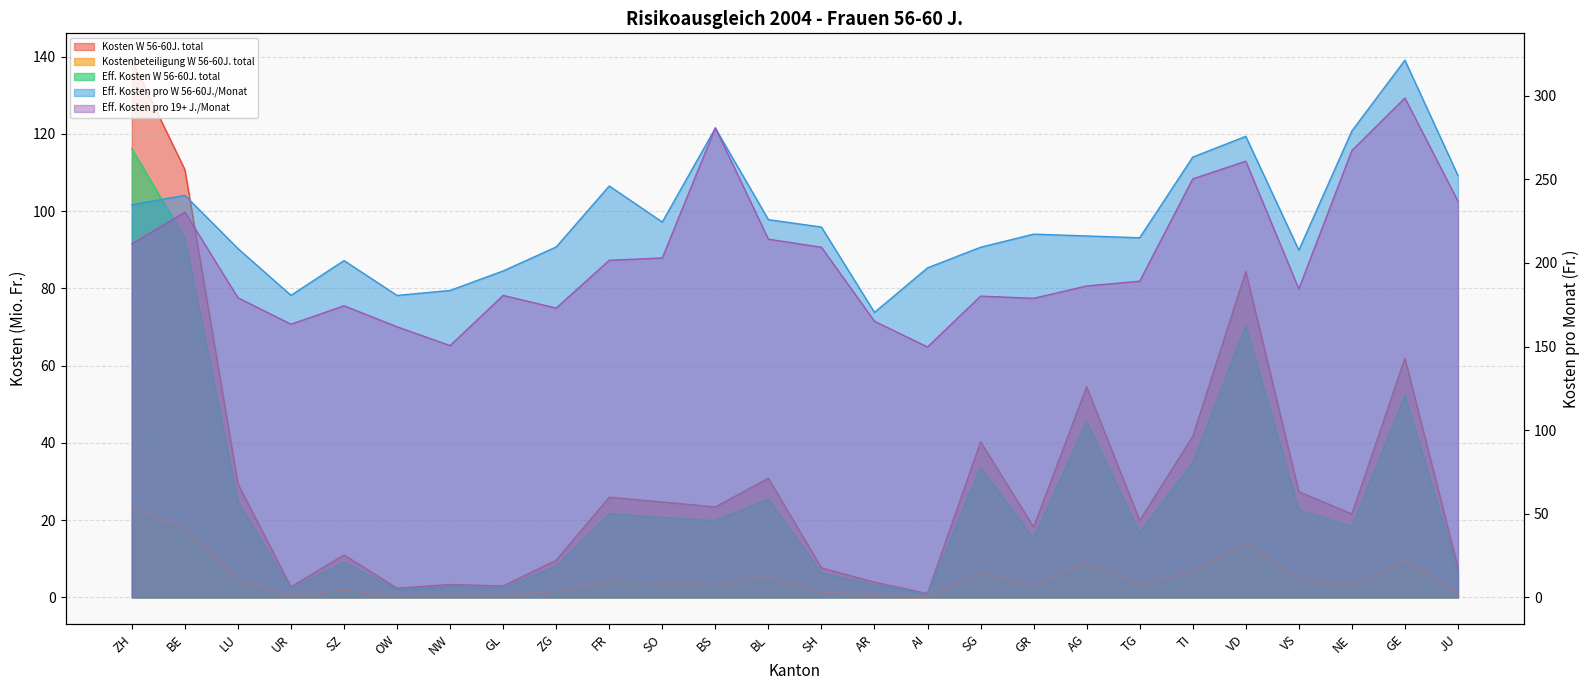

List the series in order of their peak value, lowest first.

Kostenbeteiligung W 56-60J. total, Eff. Kosten W 56-60J. total, Kosten W 56-60J. total, Eff. Kosten pro 19+ J./Monat, Eff. Kosten pro W 56-60J./Monat